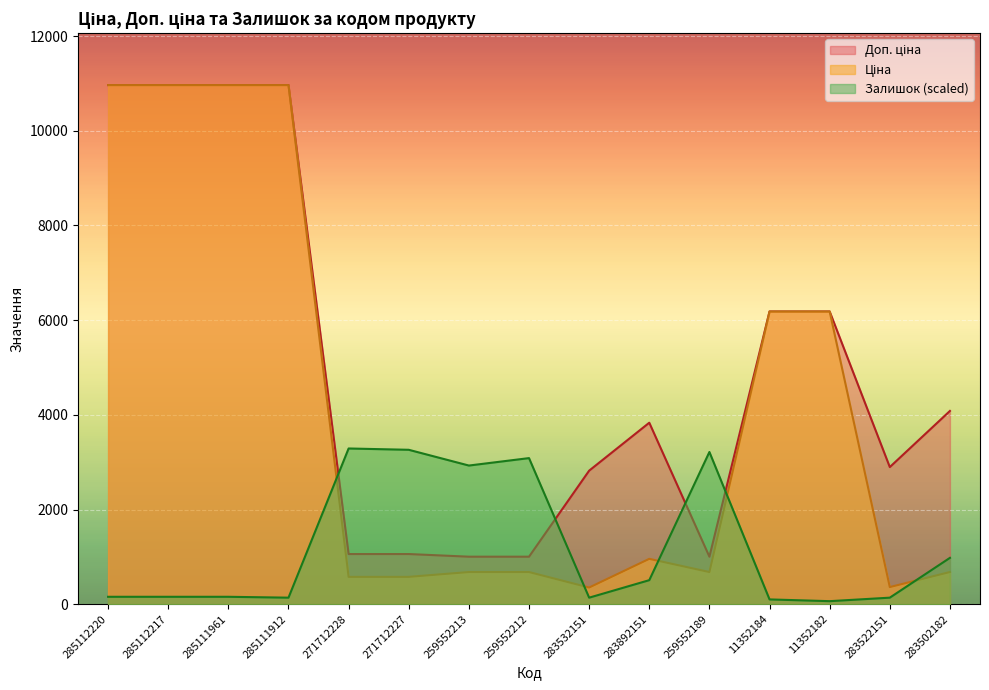

Between 11352182 and 283522151, which series saw the biggest shift?

Ціна